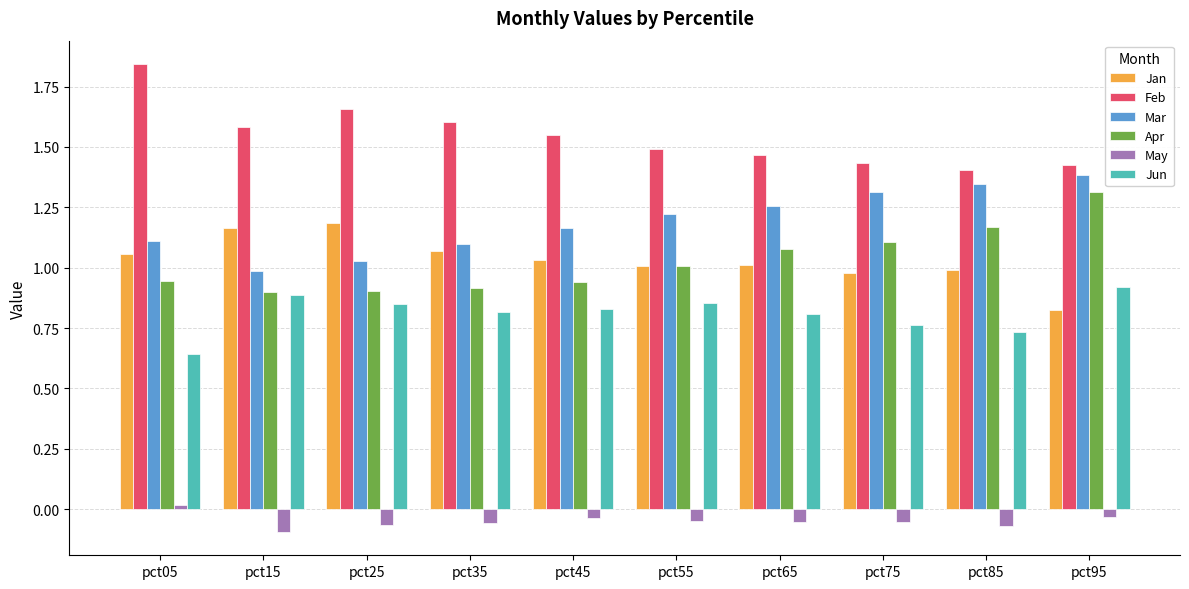

Is the value of Jun at pct45 greater than the value of Mar at pct95?

No